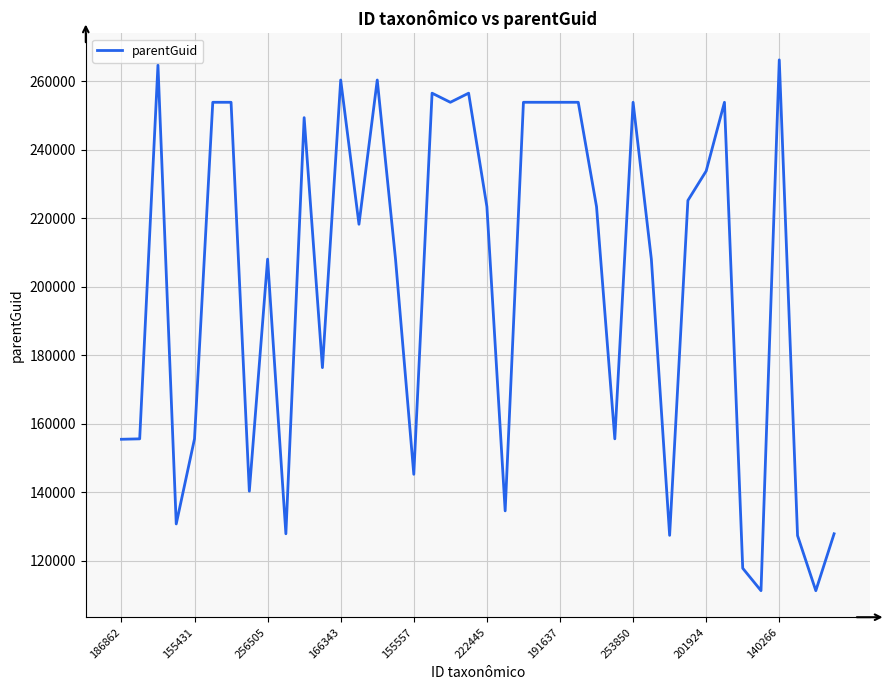

What is the minimum value shown in the chart?

111213